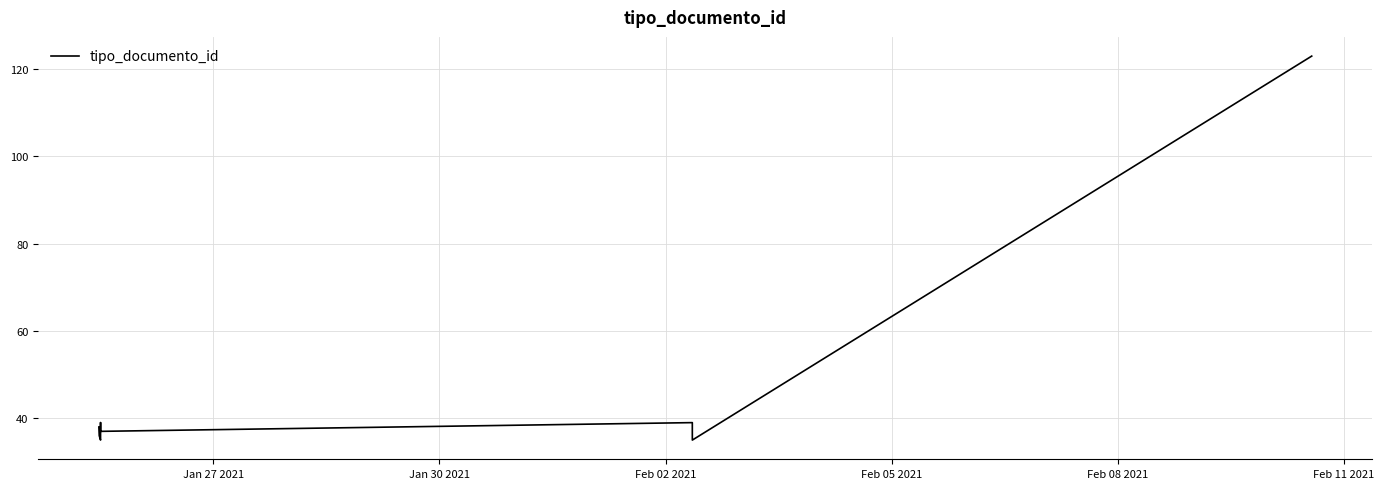

Does the chart display data point markers on the line(s)?

No